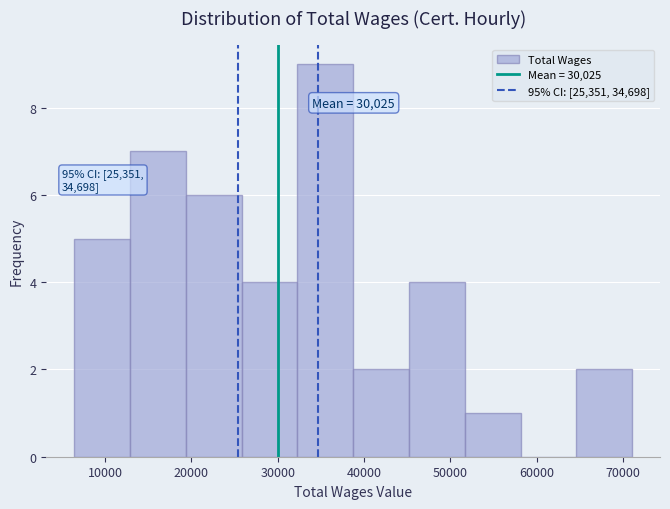

Over which range of the x-axis is the bar tallest?

32000 to 39000